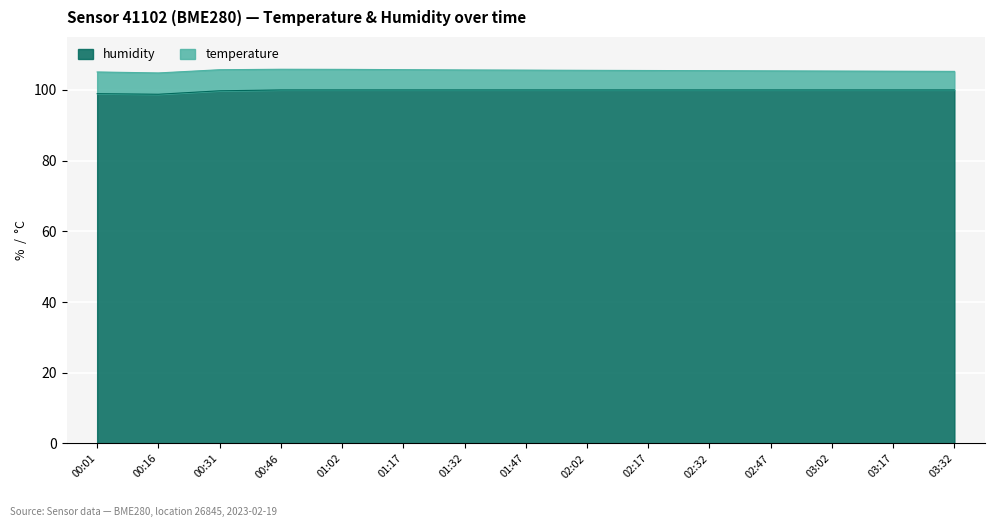

Which has a higher value, 01:47 or 03:17?

01:47